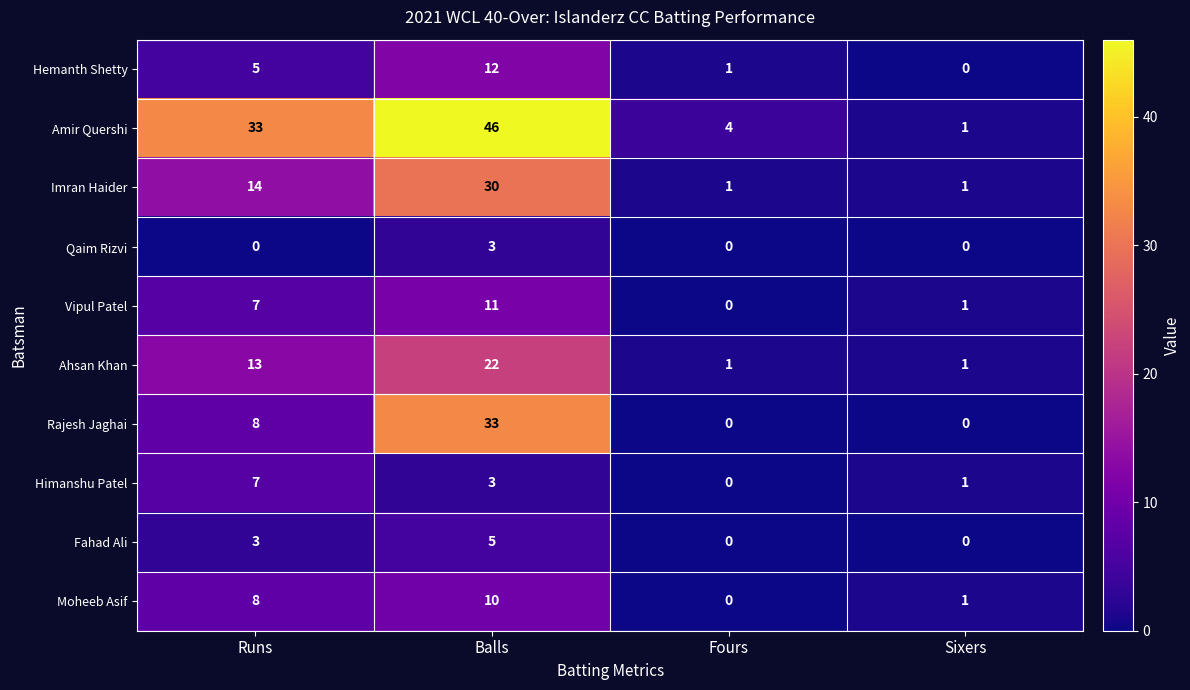

Rank the series by their maximum value, from highest to lowest.

Amir Quershi, Rajesh Jaghai, Imran Haider, Ahsan Khan, Hemanth Shetty, Vipul Patel, Moheeb Asif, Himanshu Patel, Fahad Ali, Qaim Rizvi